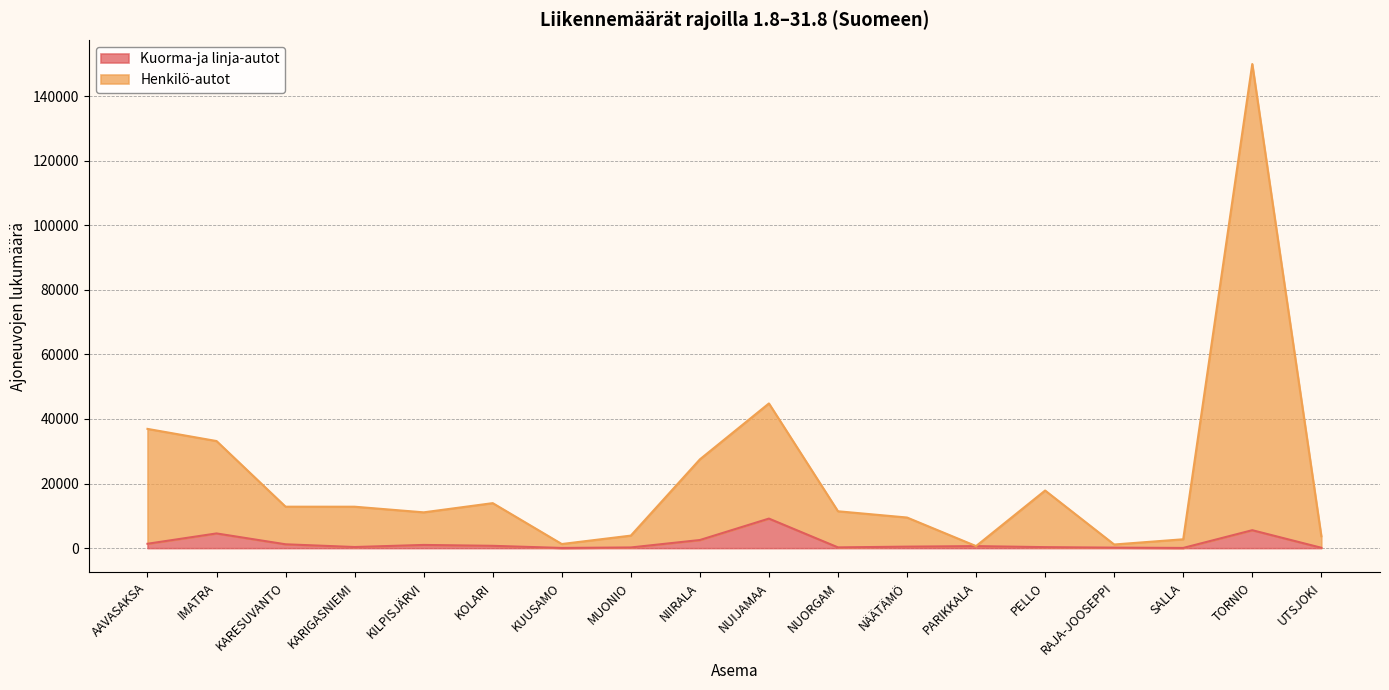

At which category does Kuorma-ja linja-autot reach its first local valley?

KARIGASNIEMI